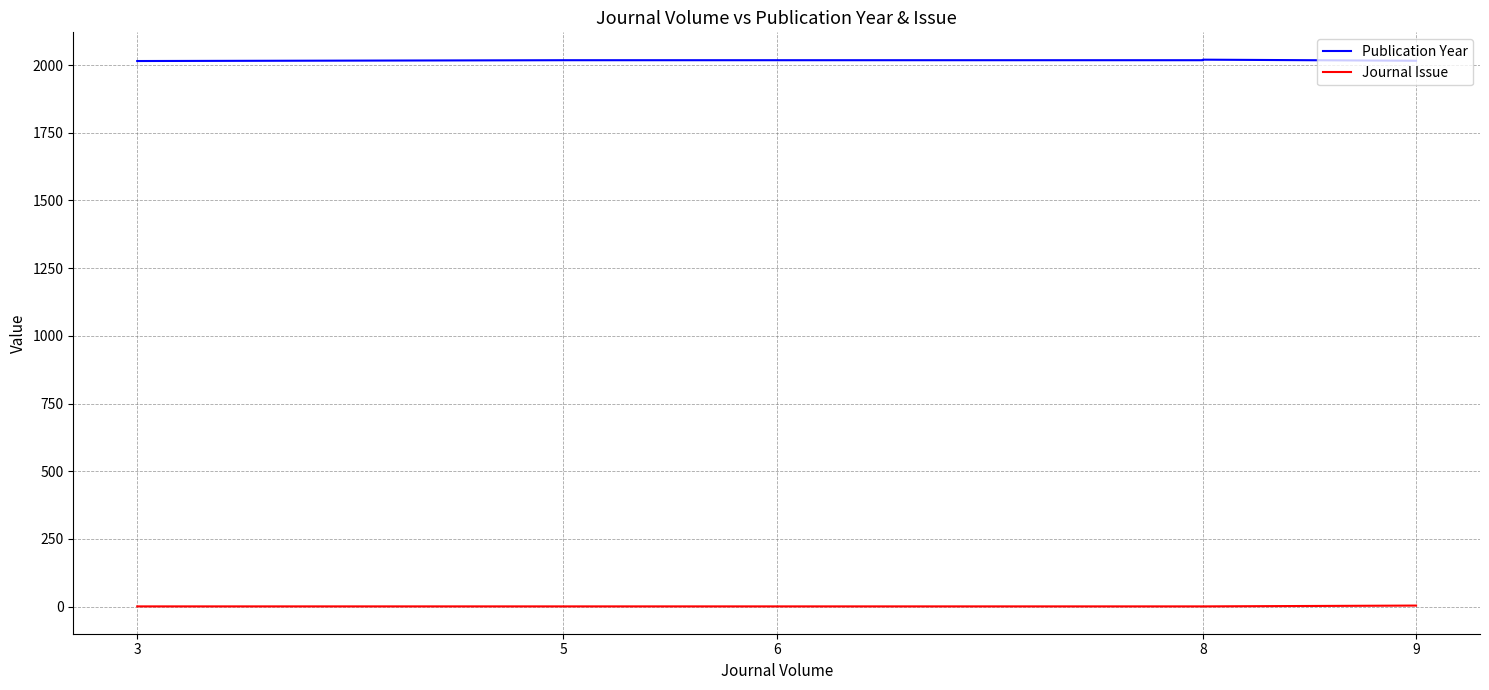

What is the average value of the Publication Year series?

2018